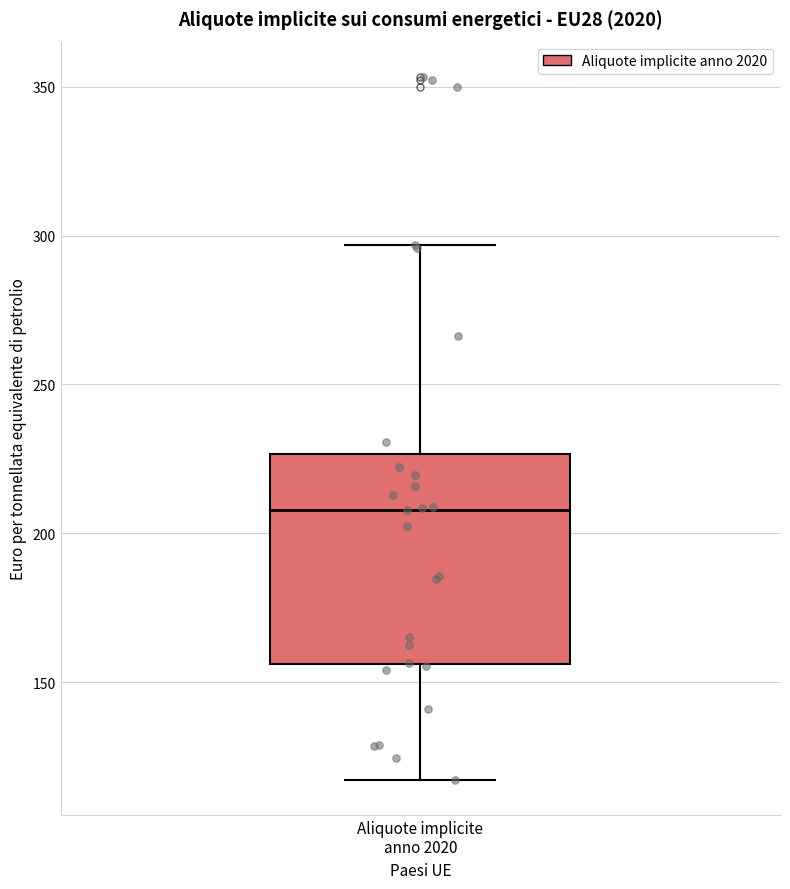

Transcribe this box plot: give where the median line is, the range the box spans, and where the two whiskers end, as read against the y-axis. The values are not printed on the chart, so give them approximately, as read against the axis.

median 210, box 155 to 225, whiskers 115 to 295